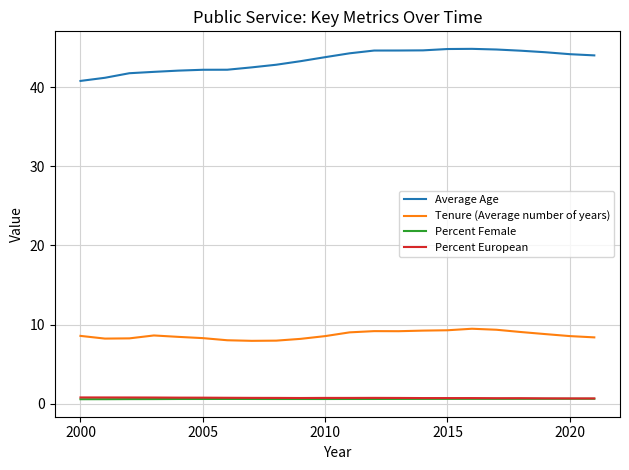

Which series has the widest spread of values?

Average Age